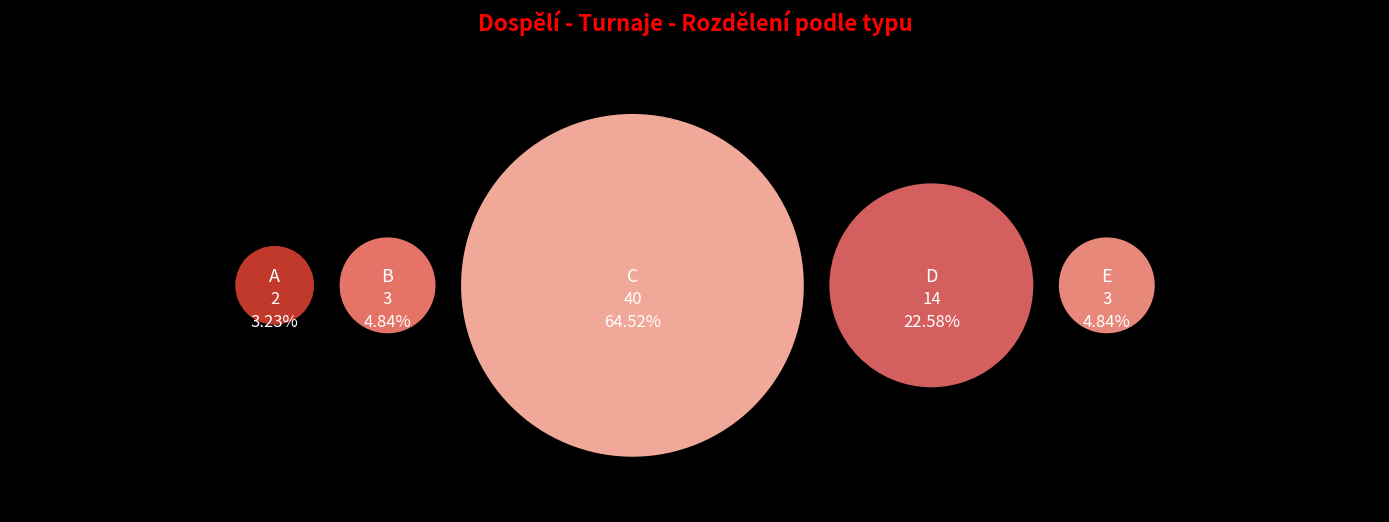

To the nearest percent, what percentage of the pie is B?

5%